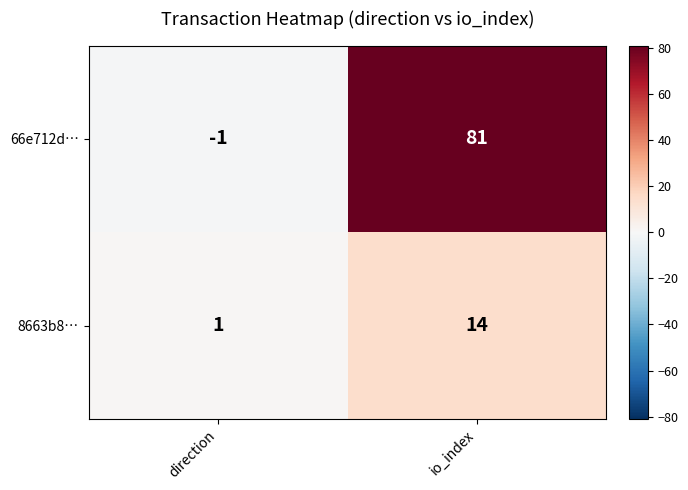

Reading left to right, what are all the values shown in this chart?

66e712d…: -1	81
8663b8…: 1	14